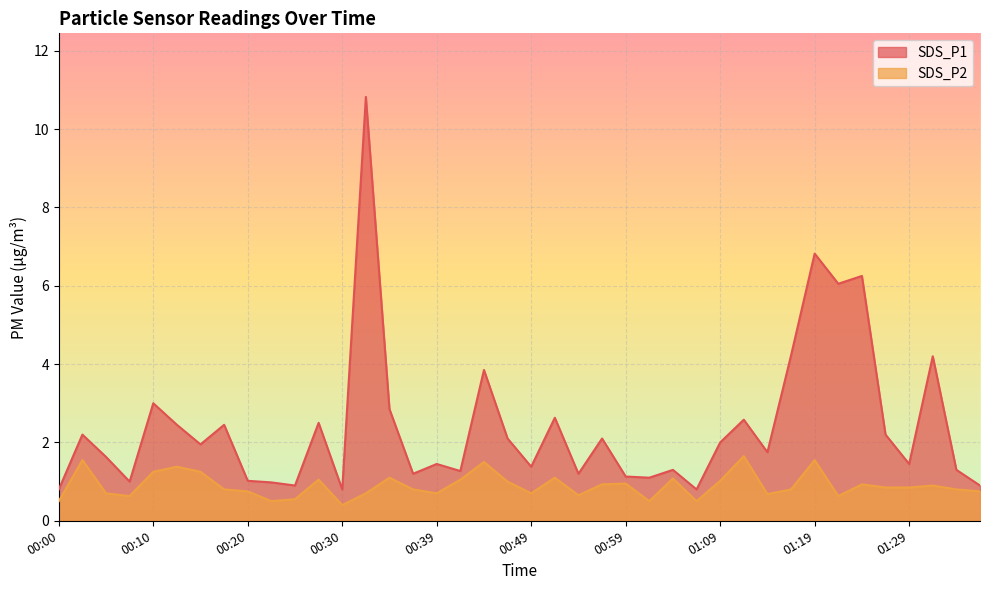

The SDS_P2 series shows 0.7 at 00:49. True or false?

True